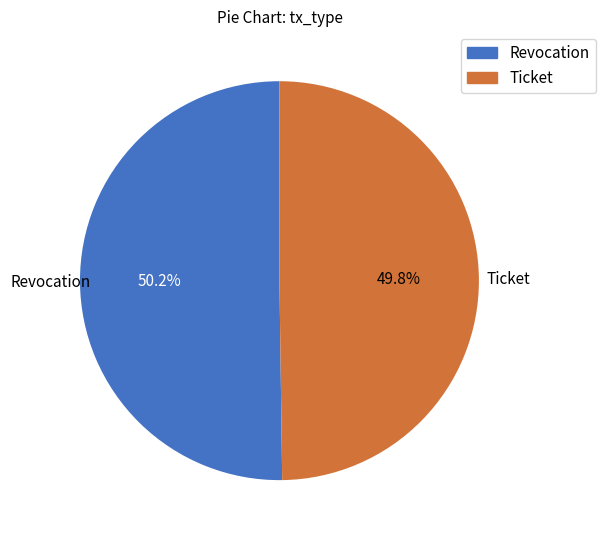

What percentage is the Revocation slice, to the nearest percent?

50%